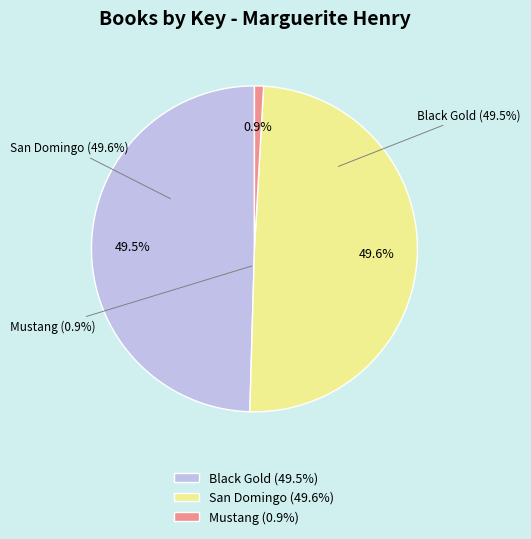

True or false: Black Gold (Trade Paperback) accounts for 2% of the total.

False